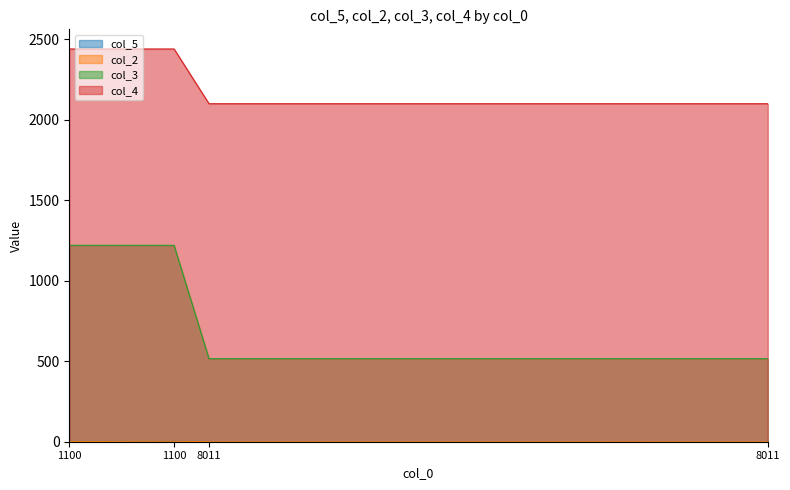

What is the value of the col_3 point at the 19th from the left?

516.0